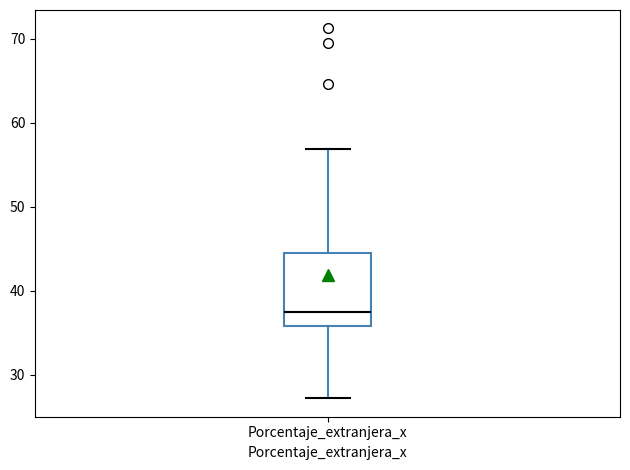

Transcribe this box plot: give where the median line is, the range the box spans, and where the two whiskers end, as read against the y-axis. The values are not printed on the chart, so give them approximately, as read against the axis.

median 37, box 36 to 45, whiskers 27 to 57